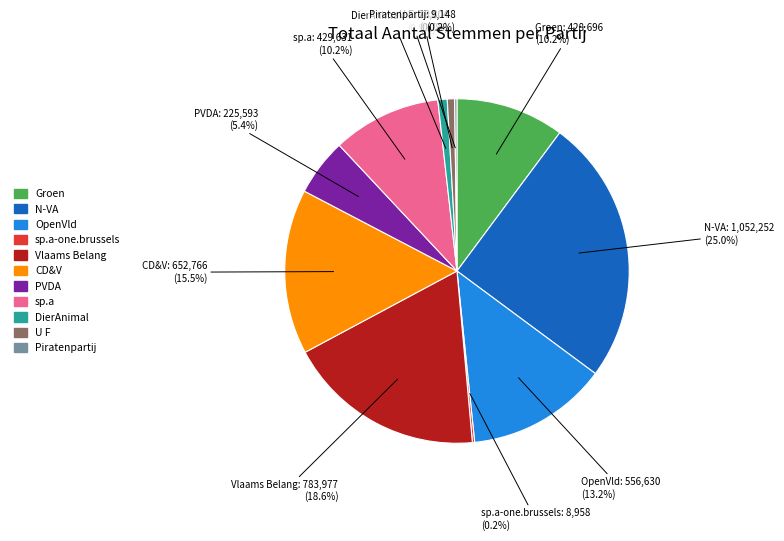

To the nearest percent, what portion does Groen represent?

10%